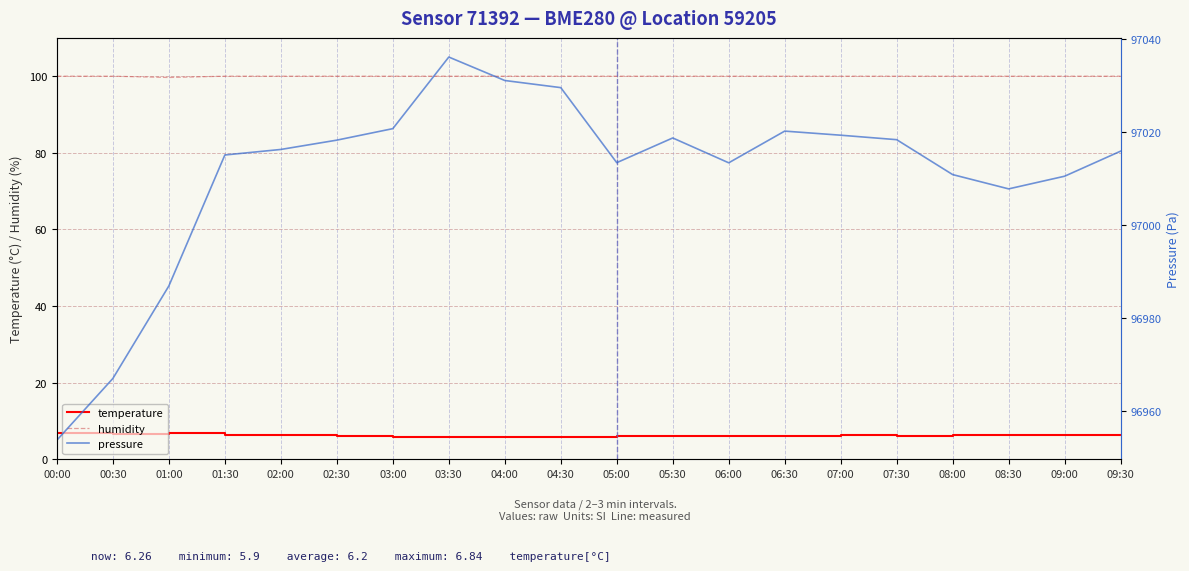

What is the label of the 8th point from the left?

03:30